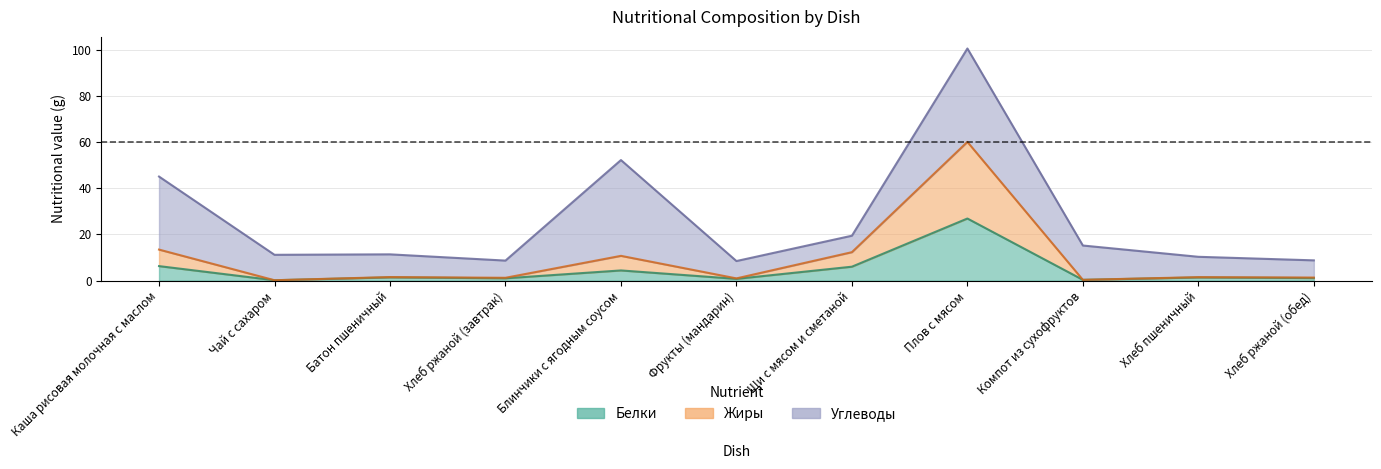

What is the label of the 10th point from the right?

Чай с сахаром